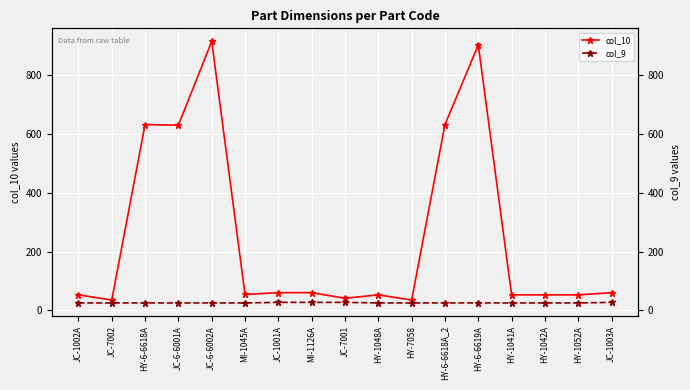

Is the value of col_10 at HY-1052A greater than the value of col_9 at MI-1126A?

Yes